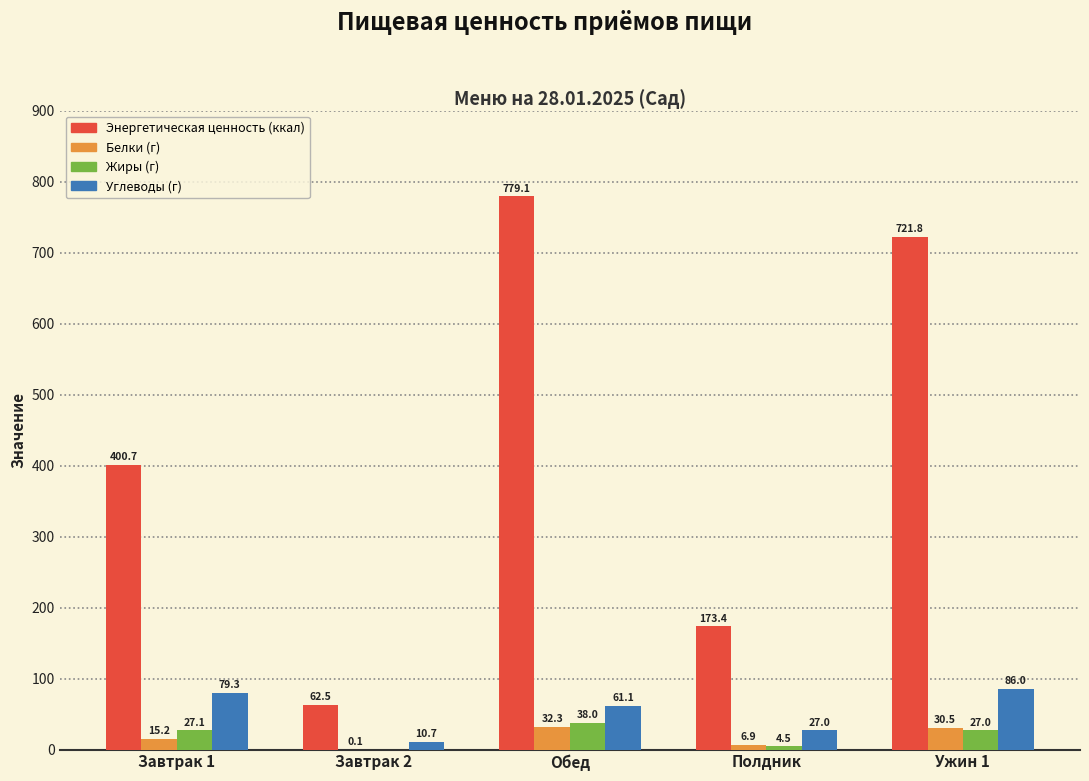

Reading left to right, transcribe all the data shown in this chart.

Энергетическая ценность (ккал): Завтрак 1=400.7	Завтрак 2=62.5	Обед=779.1	Полдник=173.4	Ужин 1=721.8
Белки (г): Завтрак 1=15.2	Завтрак 2=0.1	Обед=32.3	Полдник=6.9	Ужин 1=30.5
Жиры (г): Завтрак 1=27.1	Завтрак 2=0.0	Обед=38.0	Полдник=4.5	Ужин 1=27.0
Углеводы (г): Завтрак 1=79.3	Завтрак 2=10.7	Обед=61.1	Полдник=27.0	Ужин 1=86.0